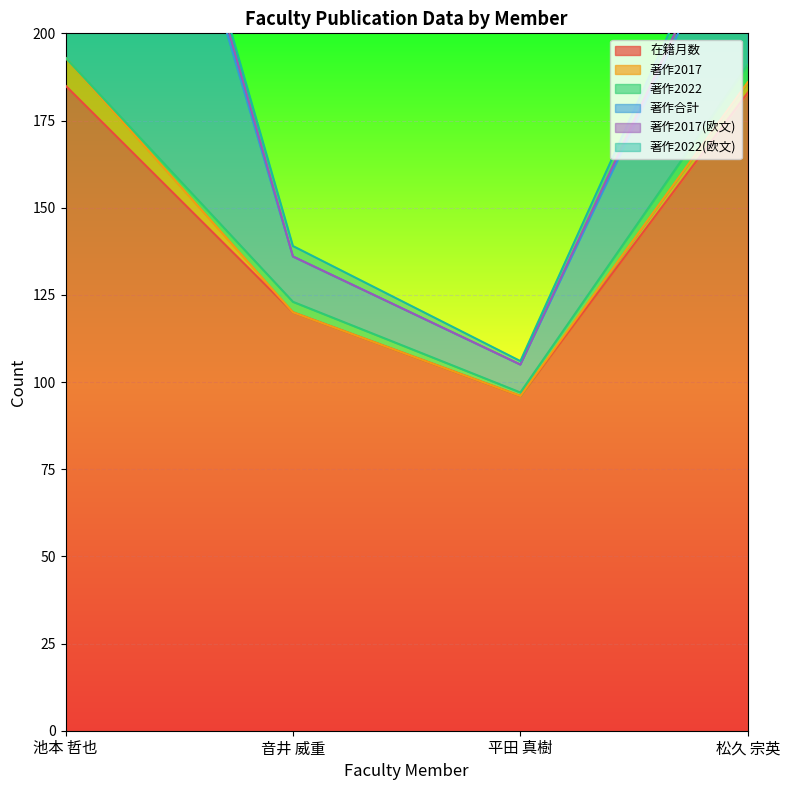

What is the sum of the 著作2017(欧文) values at 松久 宗英 and 池本 哲也?

599